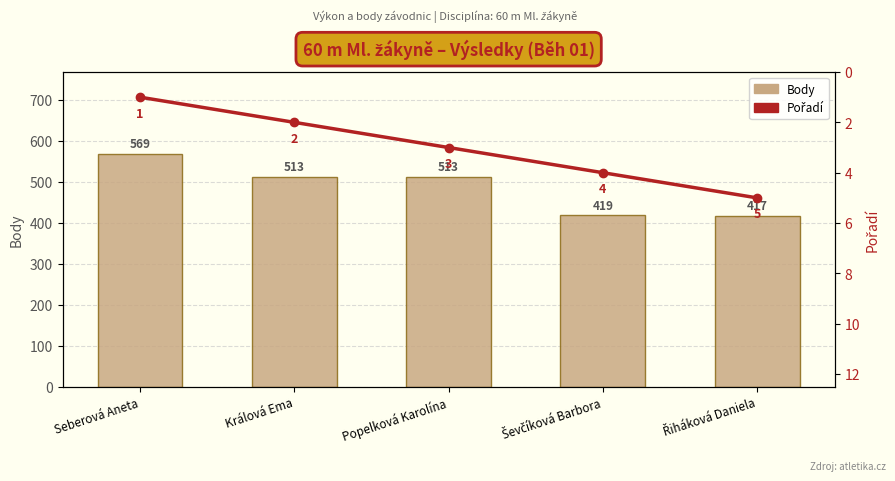

What value does the Body series have at Seberová Aneta?

569